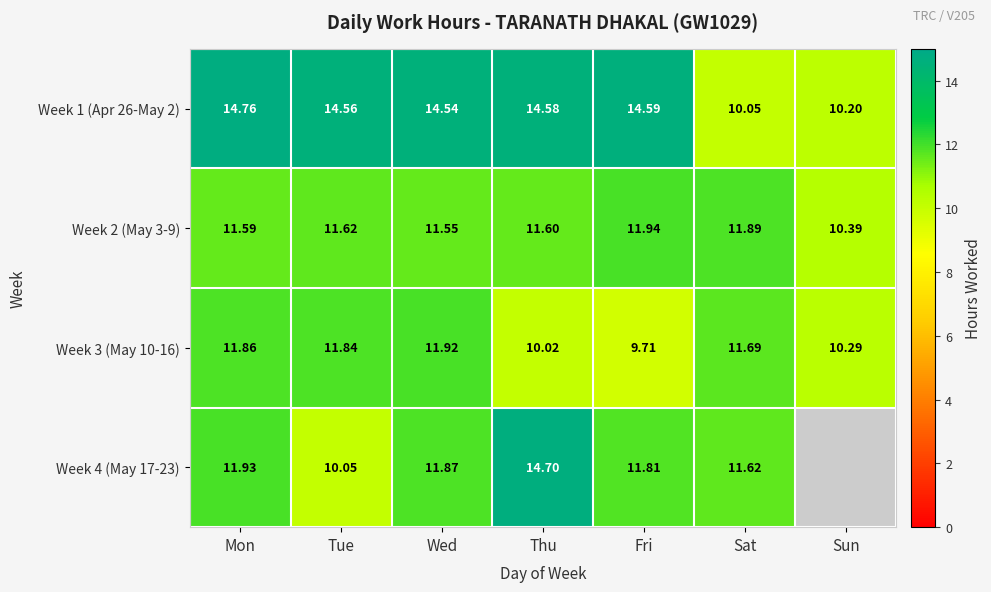

Is the value of Week 3 (May 10-16) at Tue greater than the value of Week 4 (May 17-23) at Thu?

No